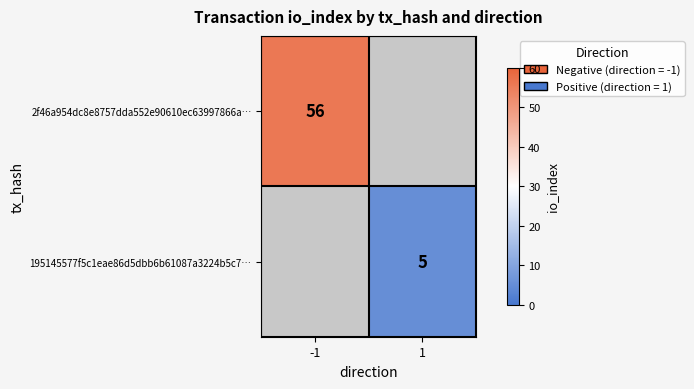

The 2f46a954dc8e8757dda552e90610ec63997866a… series shows 75 at -1. True or false?

False